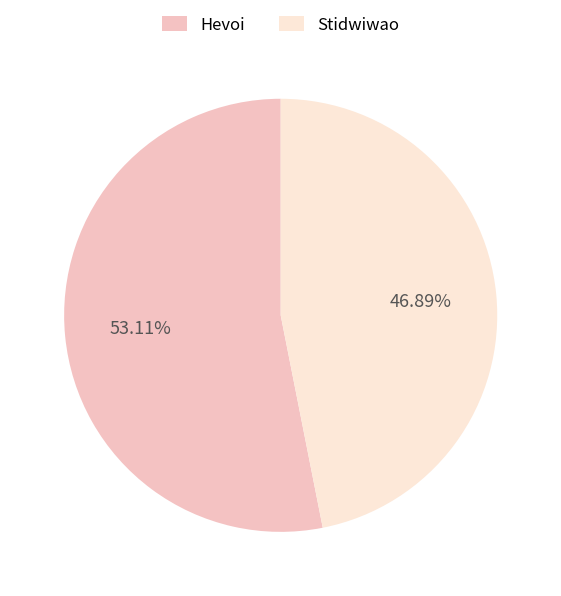

Which category accounts for the majority?

Hevoi